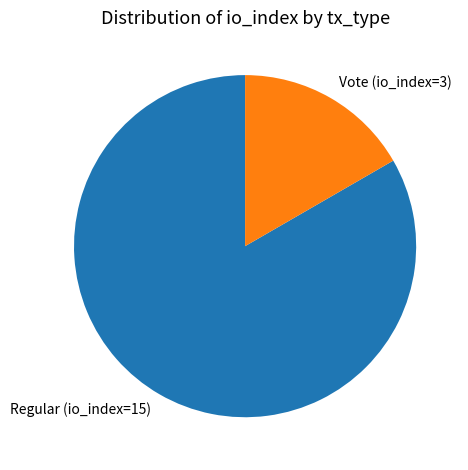

Does any single category account for the majority?

Yes